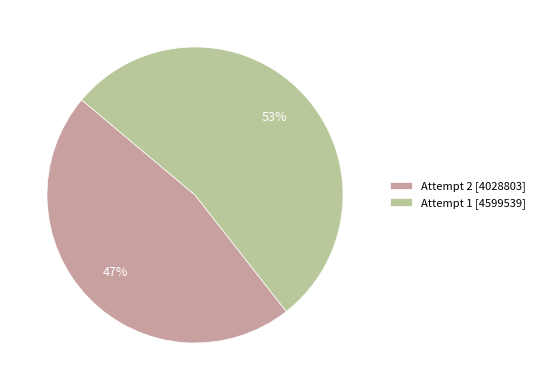

Is there any slice that represents more than half of the pie?

Yes